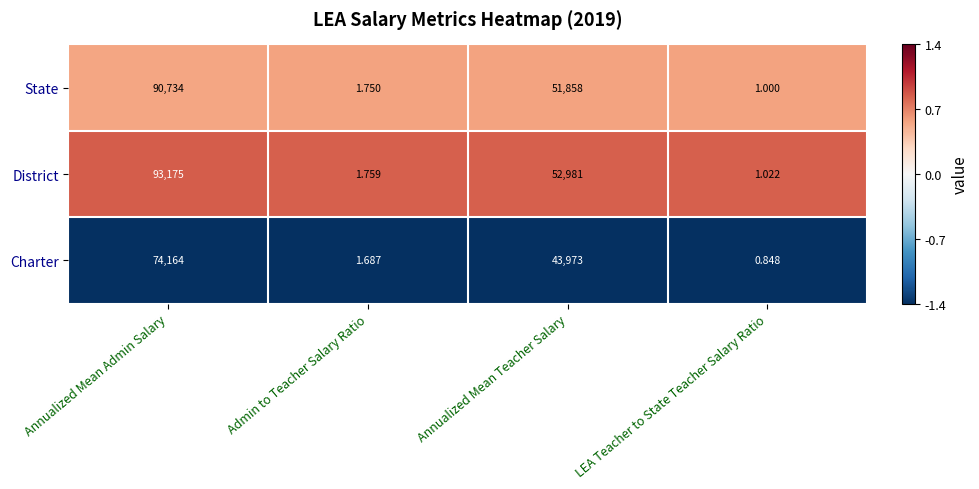

At Annualized Mean Admin Salary, list the series in order from largest to smallest.

District, State, Charter